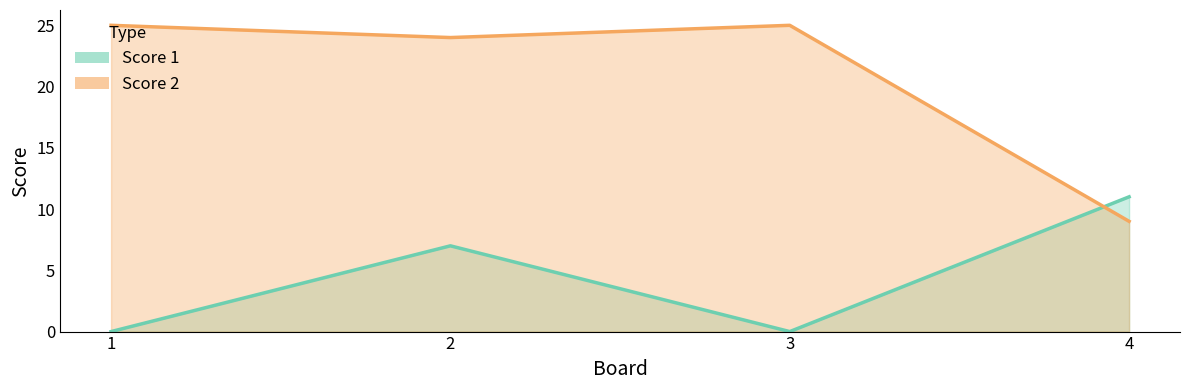

Between which two adjacent categories do Score 2 and Score 1 first intersect?

3 and 4